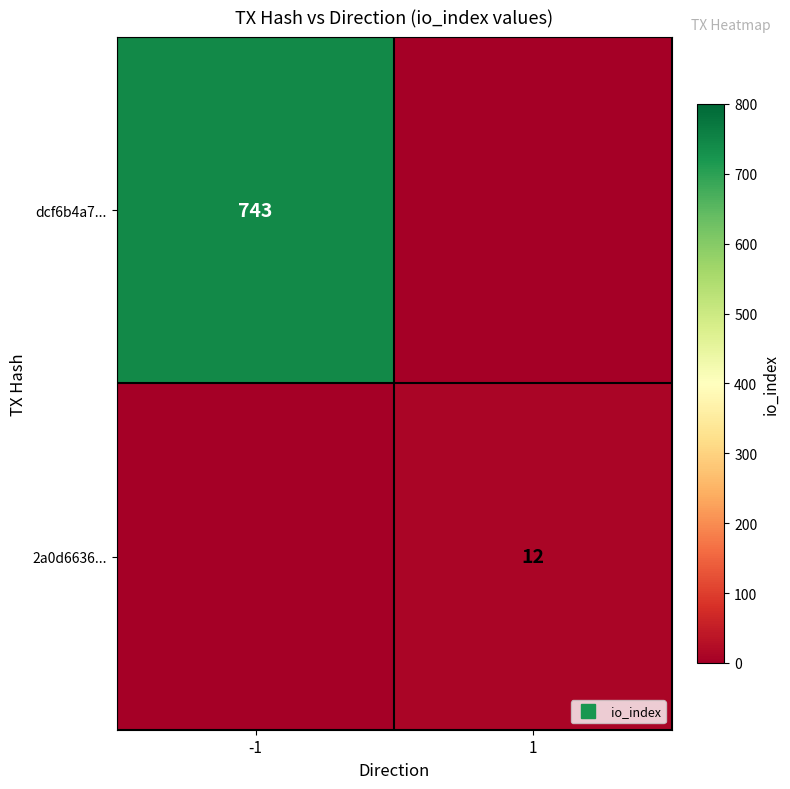

True or false: dcf6b4a7... has a value of 188 at -1.

False